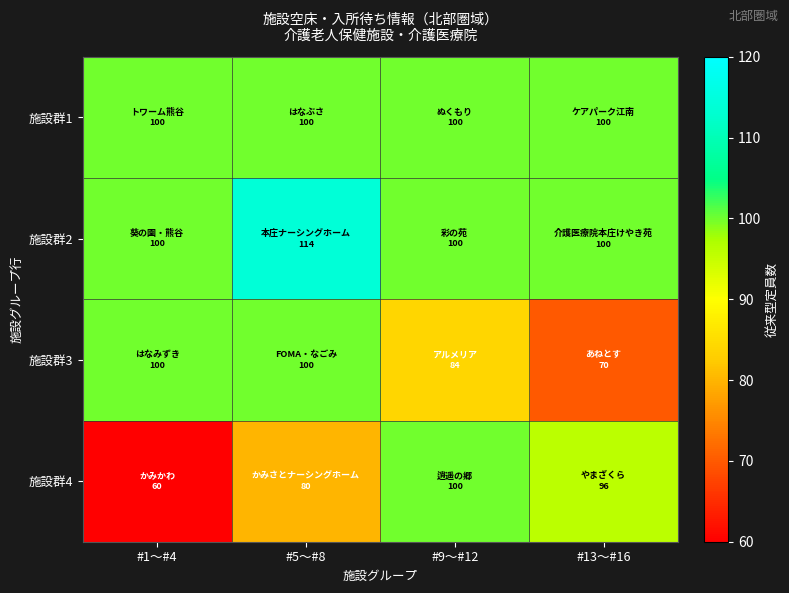

Reading left to right, extract all data points from this chart.

施設群1: #1〜#4=100	#5〜#8=100	#9〜#12=100	#13〜#16=100
施設群2: #1〜#4=100	#5〜#8=114	#9〜#12=100	#13〜#16=100
施設群3: #1〜#4=100	#5〜#8=100	#9〜#12=84	#13〜#16=70
施設群4: #1〜#4=60	#5〜#8=80	#9〜#12=100	#13〜#16=96